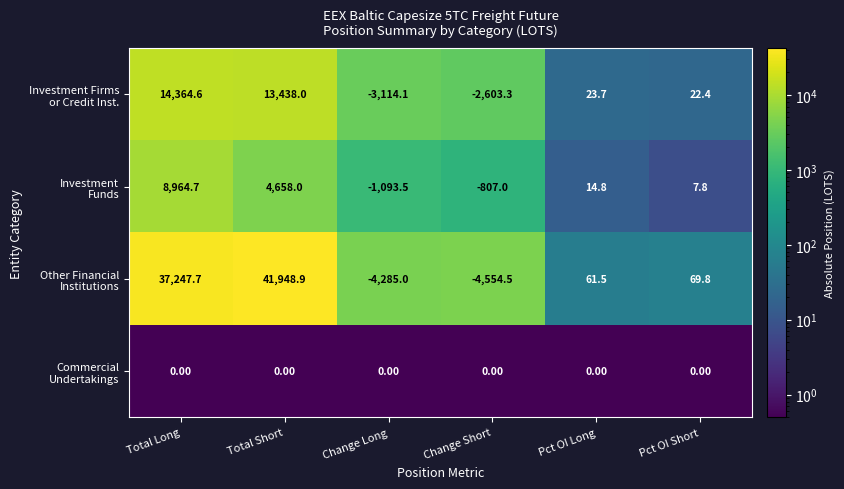

Which label corresponds to the smallest value in the chart?

Change Short